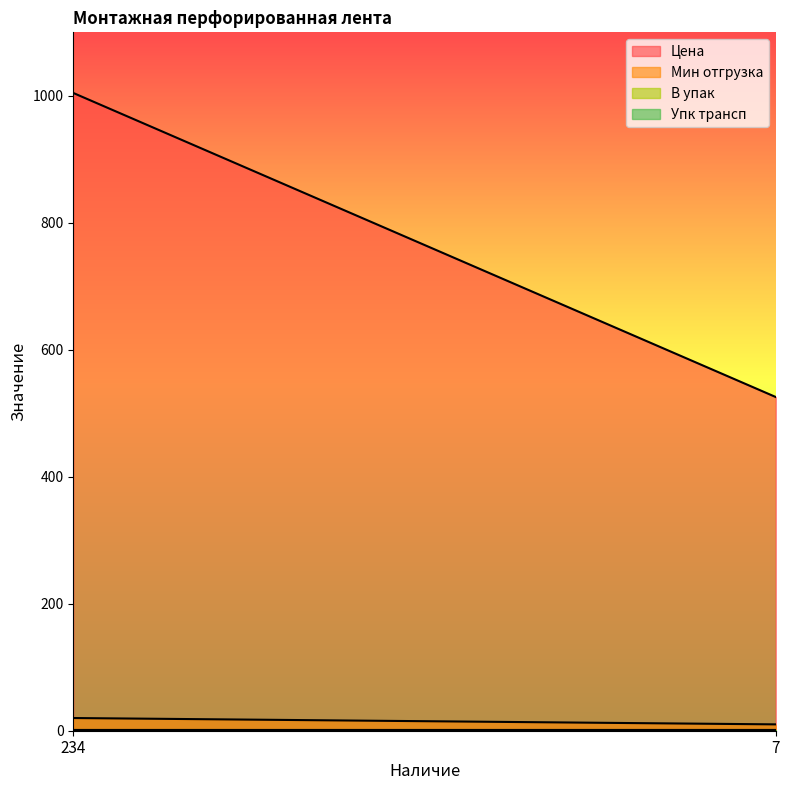

Does the chart have visible grid lines?

No